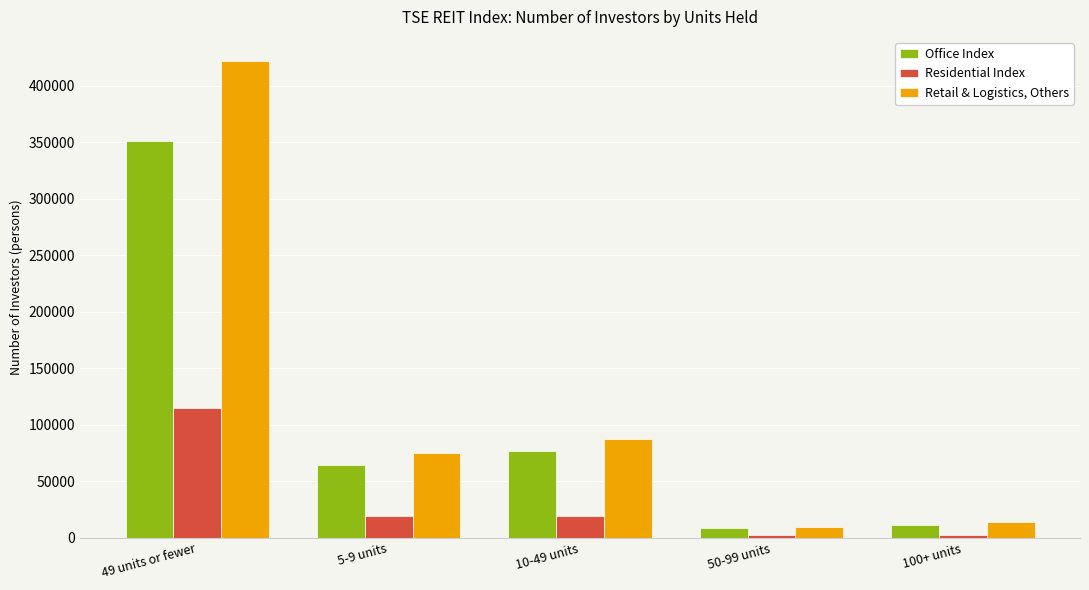

Read the Residential Index value at 5-9 units.

19198